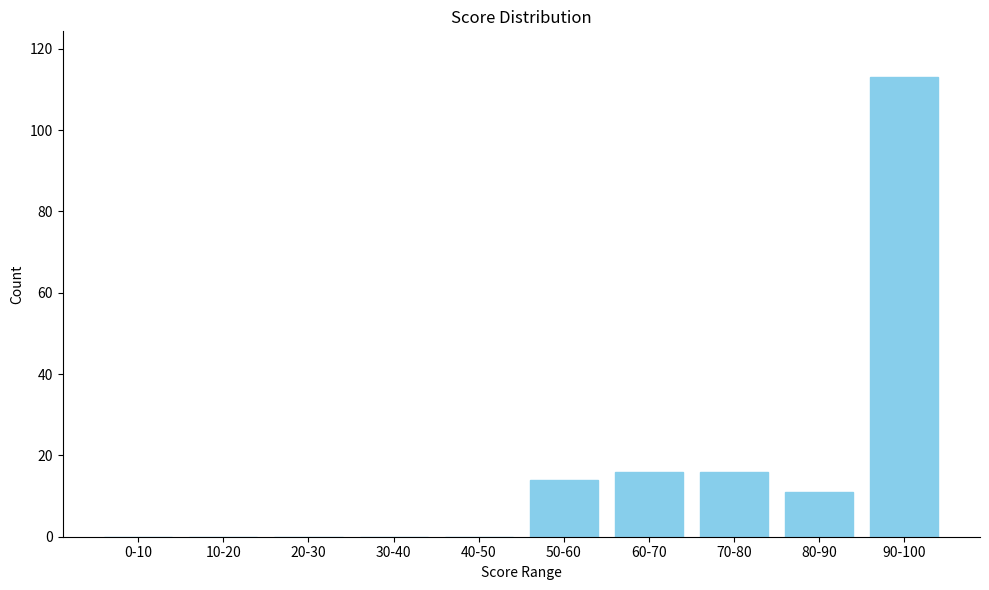

Reading left to right, what are all the values shown in this chart?

0-10=0	10-20=0	20-30=0	30-40=0	40-50=0	50-60=14	60-70=16	70-80=16	80-90=11	90-100=113